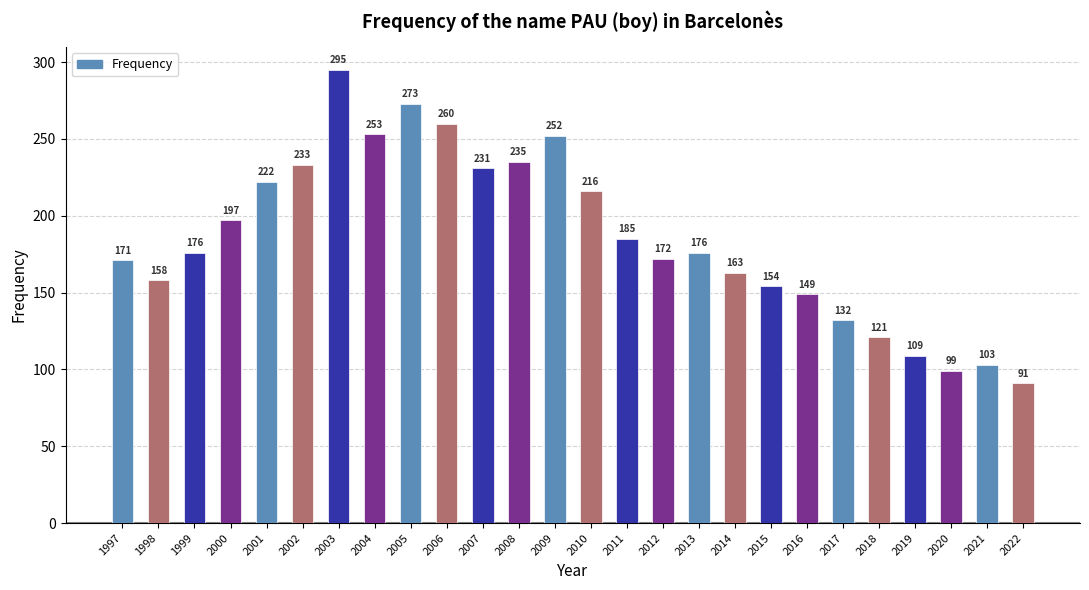

What is the sum of all values?

4826